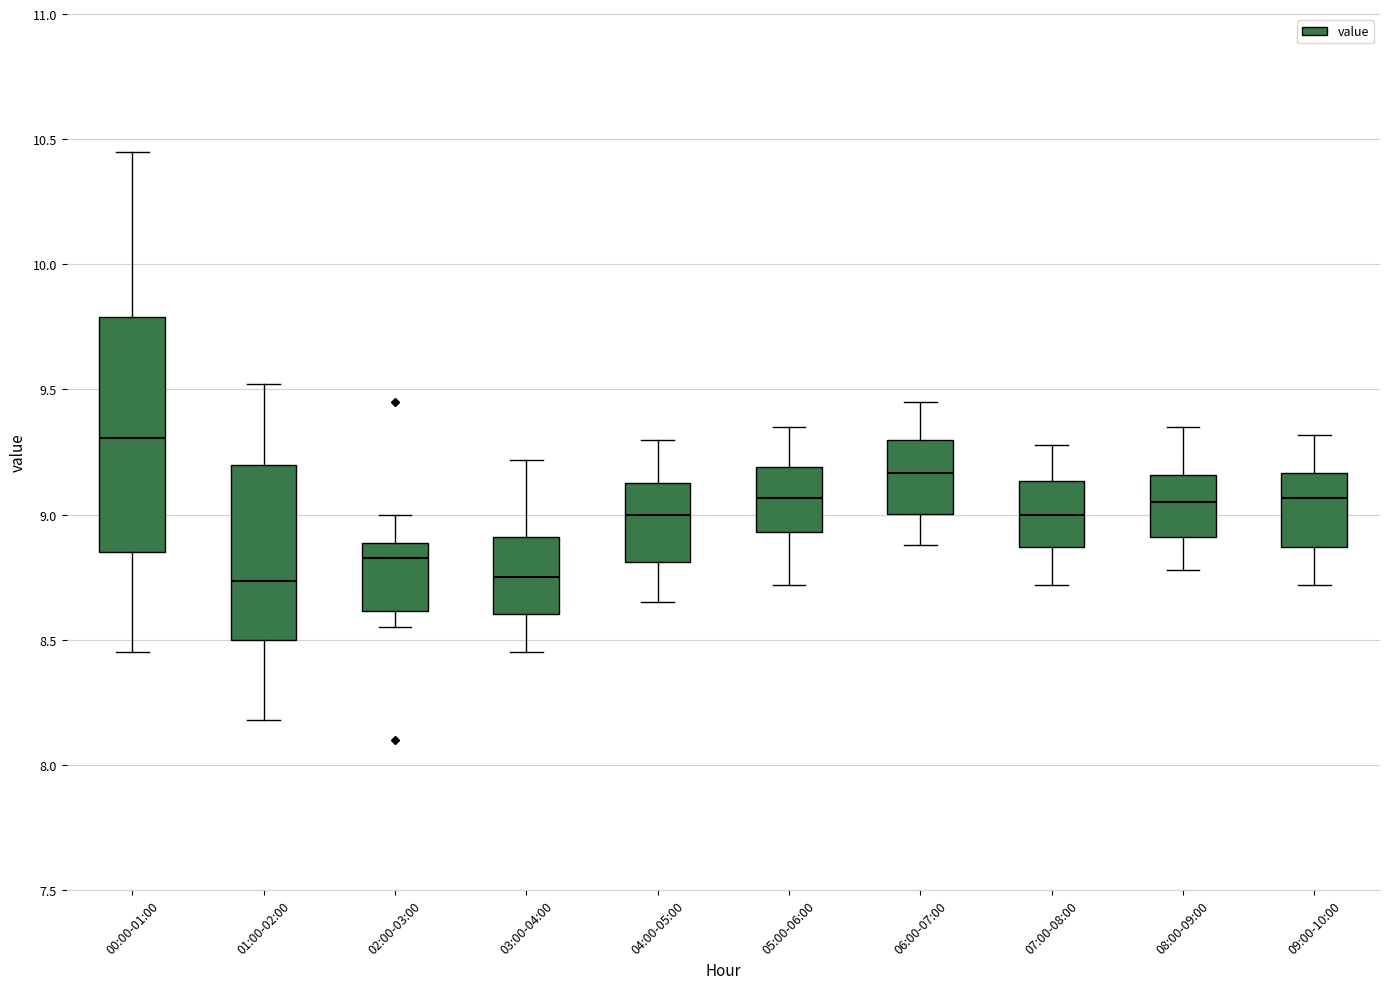

Which box has the highest median line?

00:00-01:00